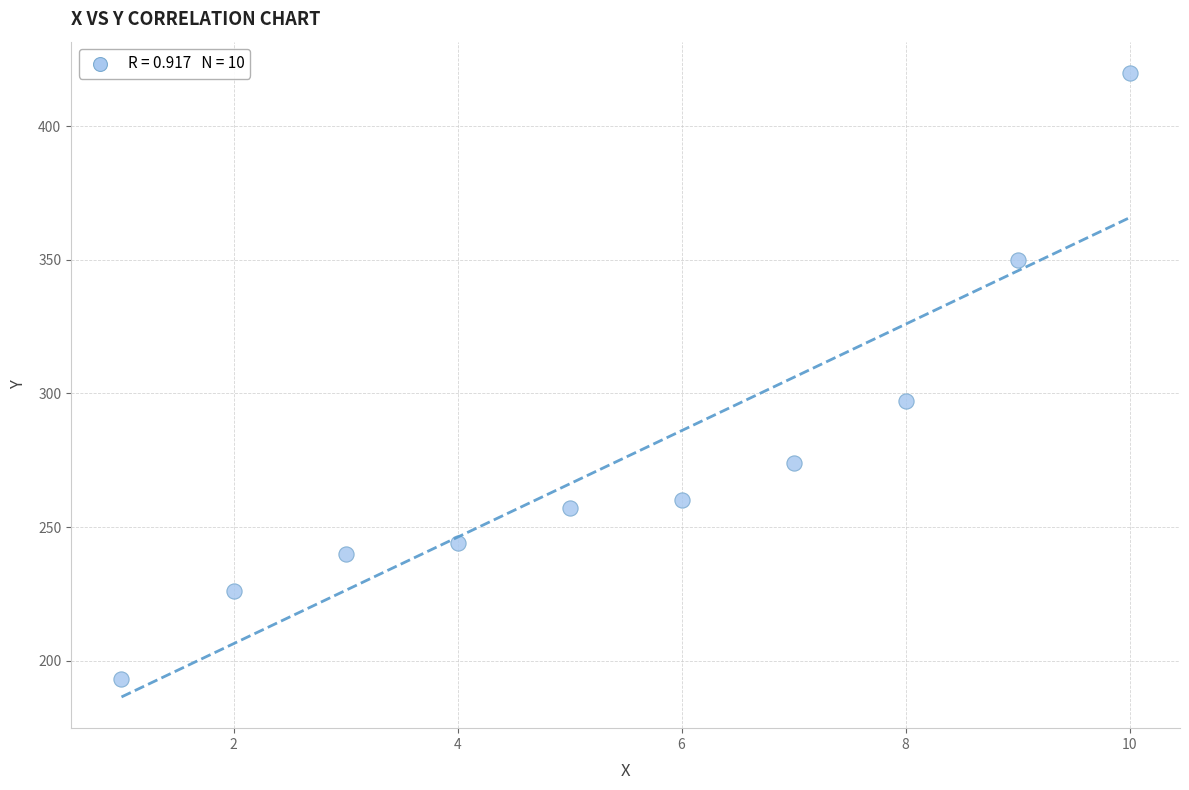

What Y value in the scatter plot is closest to 306?

297